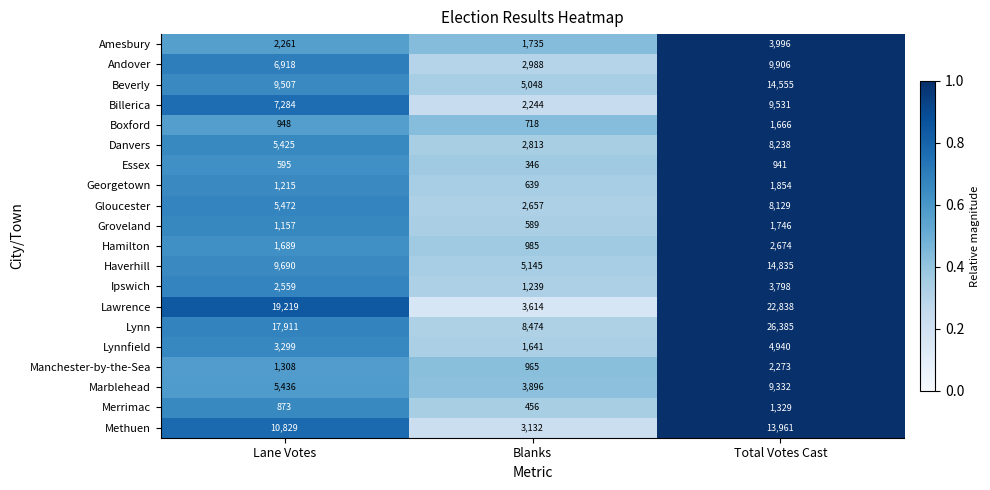

Where is Haverhill nearest to the value 9990?

Lane Votes